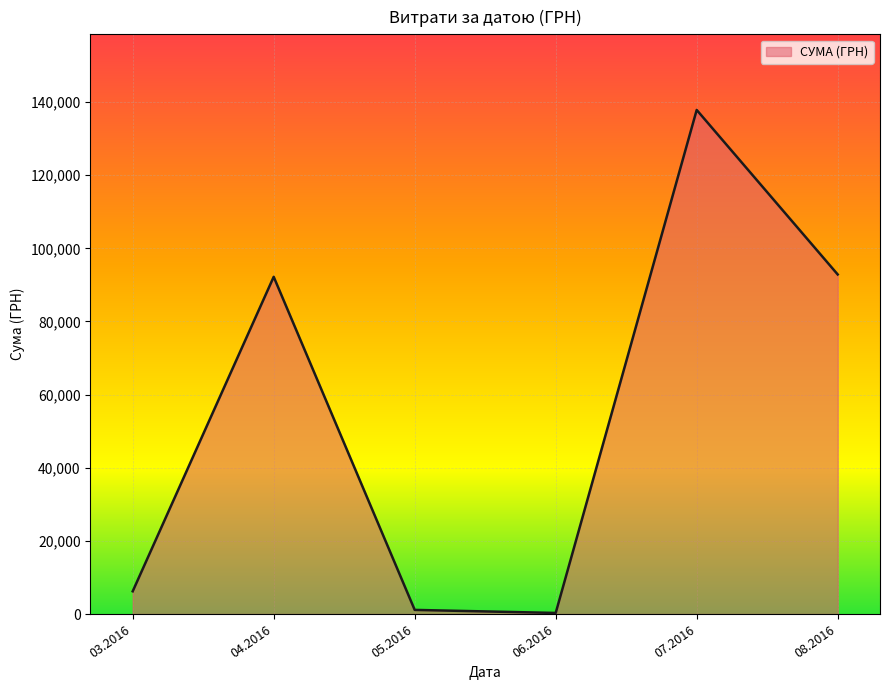

The value at 07.2016 is 137843.0. True or false?

True